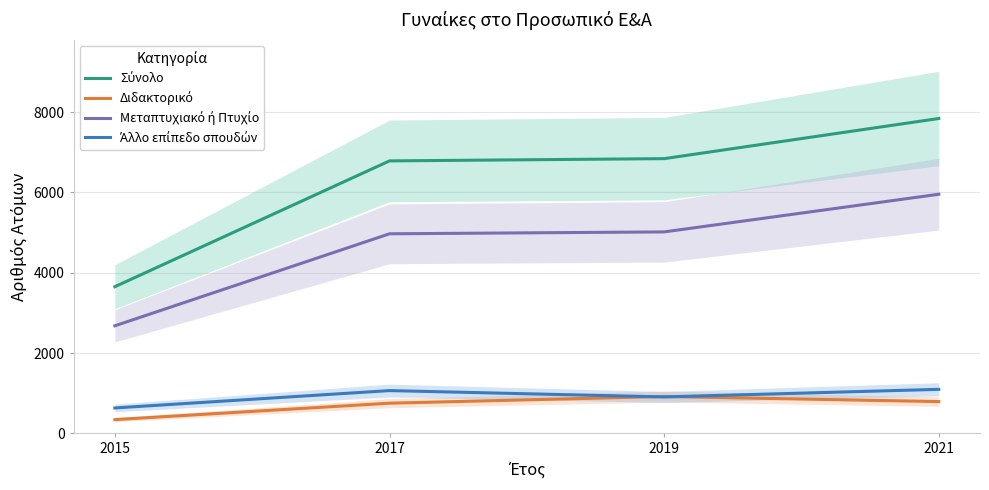

What is the difference between the Μεταπτυχιακό ή Πτυχίο values at 2017 and 2015?

2292